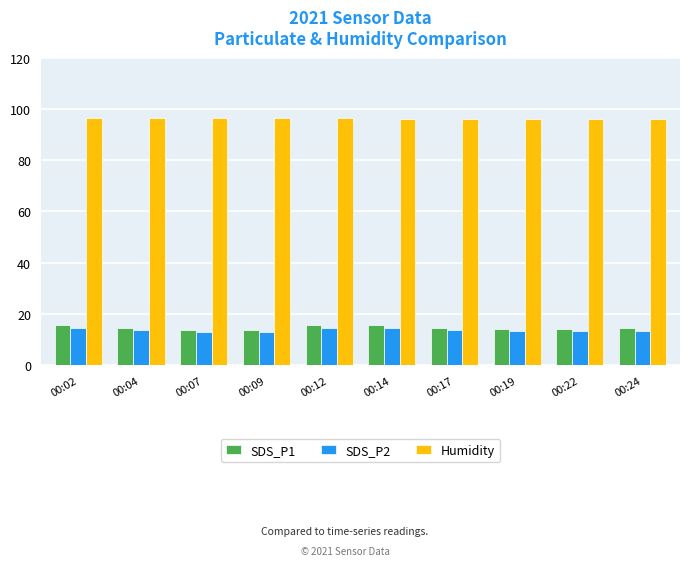

Is it true that Humidity equals 96.3 at 00:04?

True